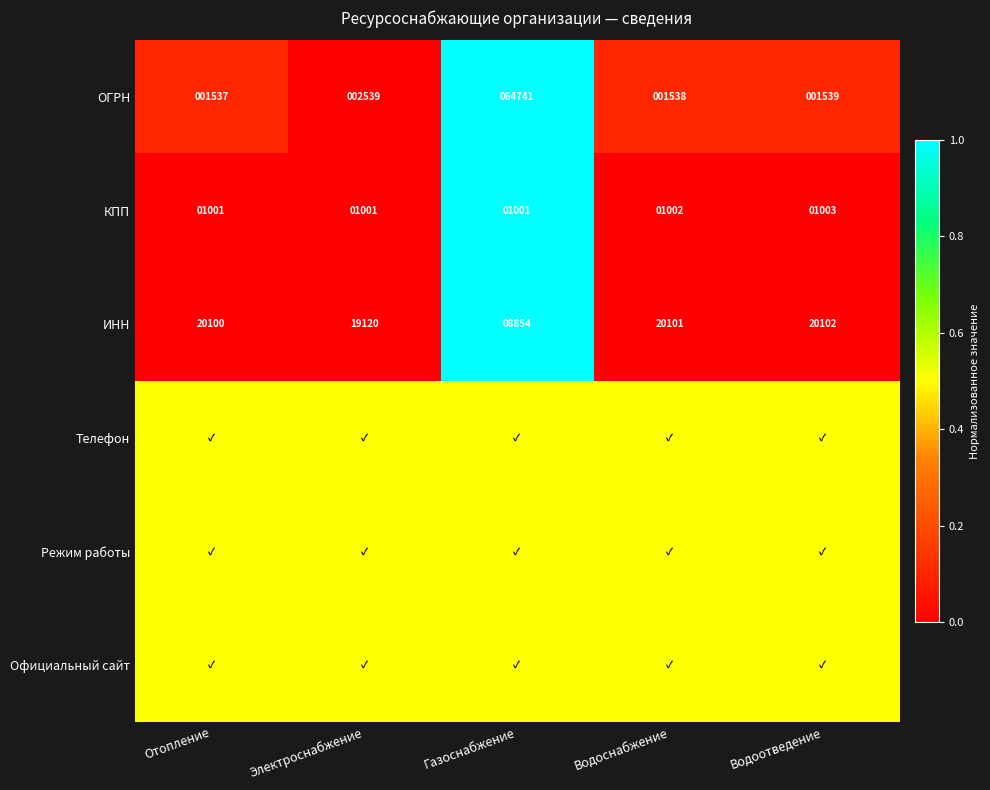

True or false: ИНН has a value of -0.5 at Электроснабжение.

False